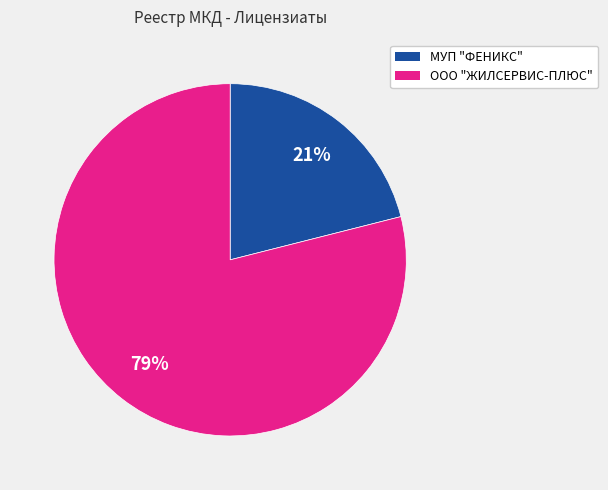

How many segments does this pie chart have?

2